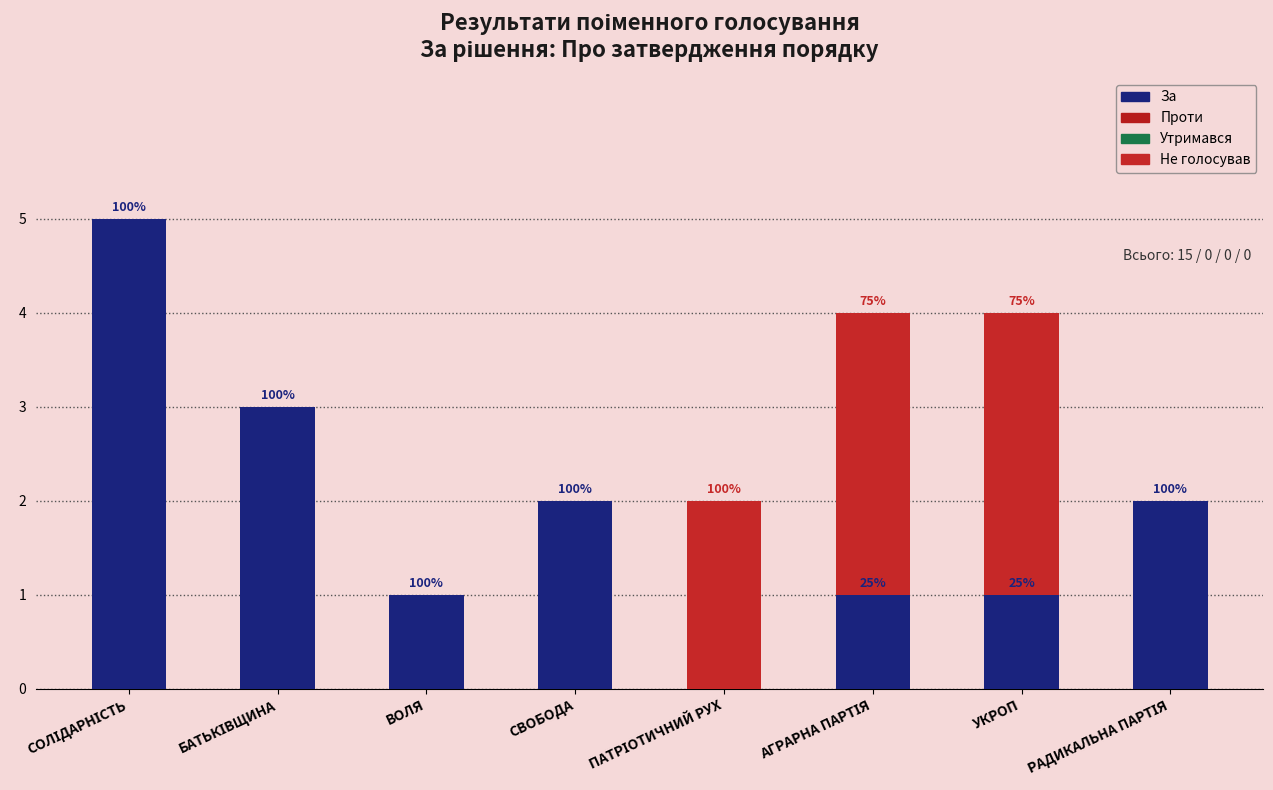

What are all the series names shown in the legend?

За, Проти, Утримався, Не голосував